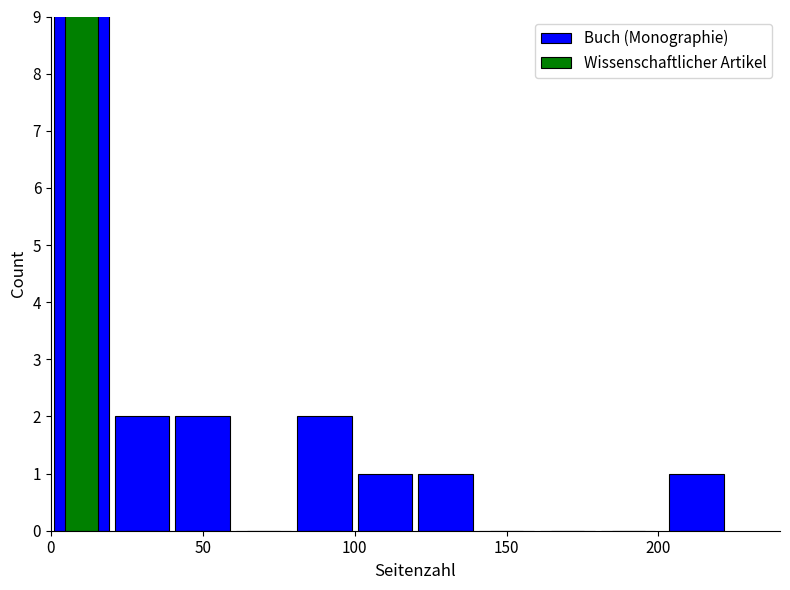

What is the difference between the second highest and second lowest values in the Buch (Monographie) series?

2